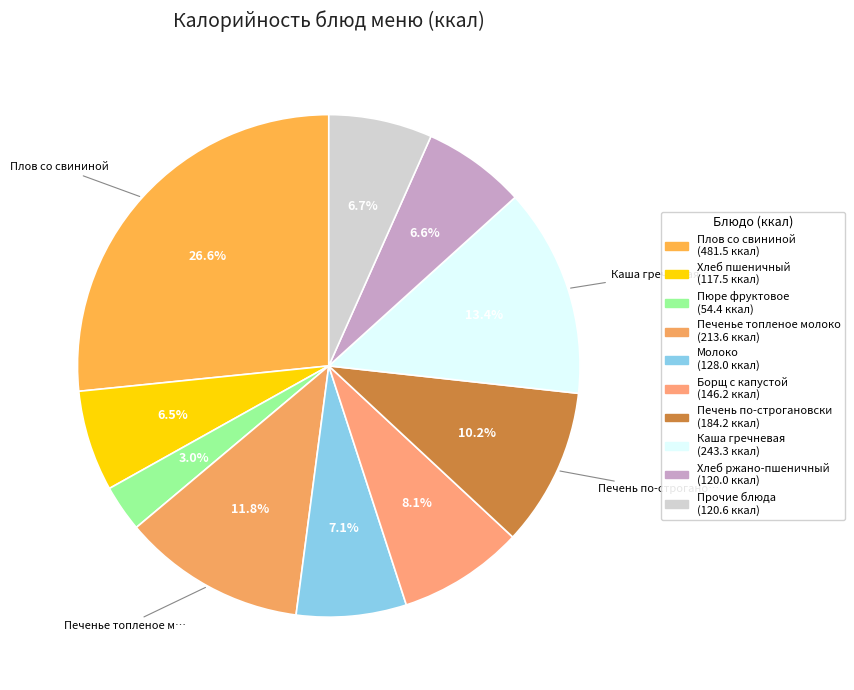

Count the number of slices in the pie.

10